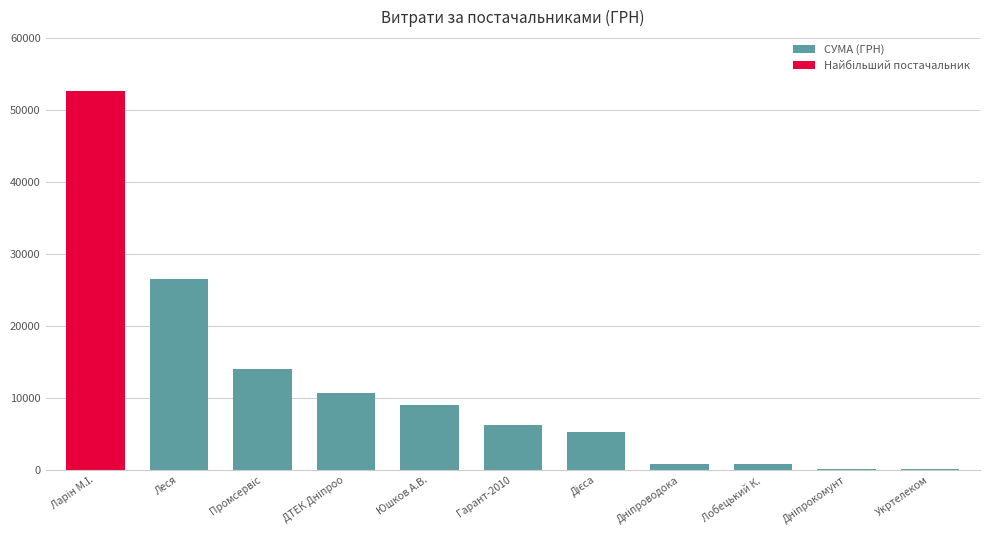

What is the maximum value for СУМА (ГРН)?

26523.5